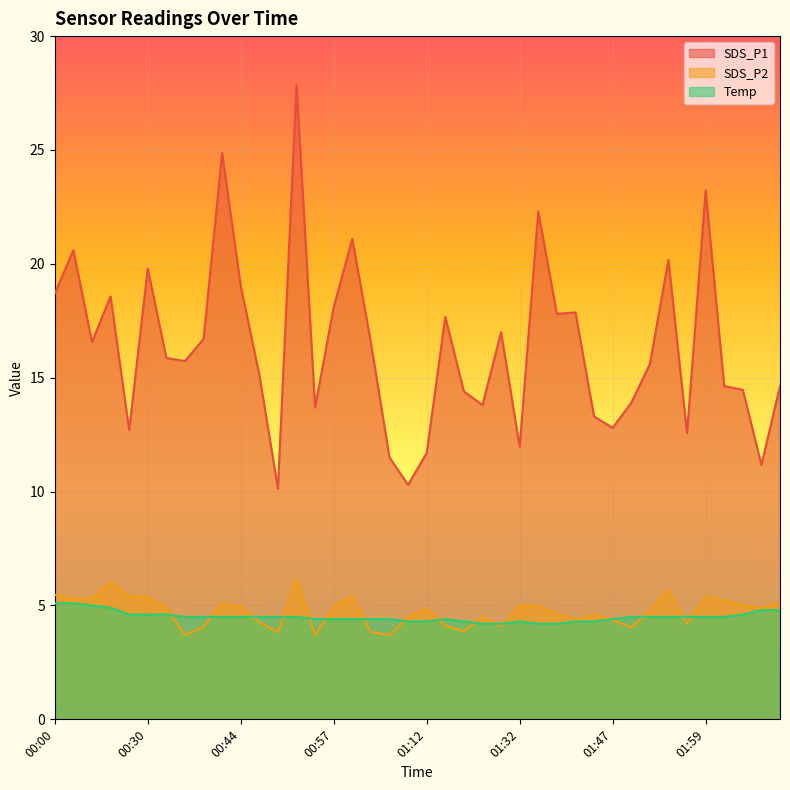

What is the difference between the second highest and minimum values in the SDS_P2 series?

2.3